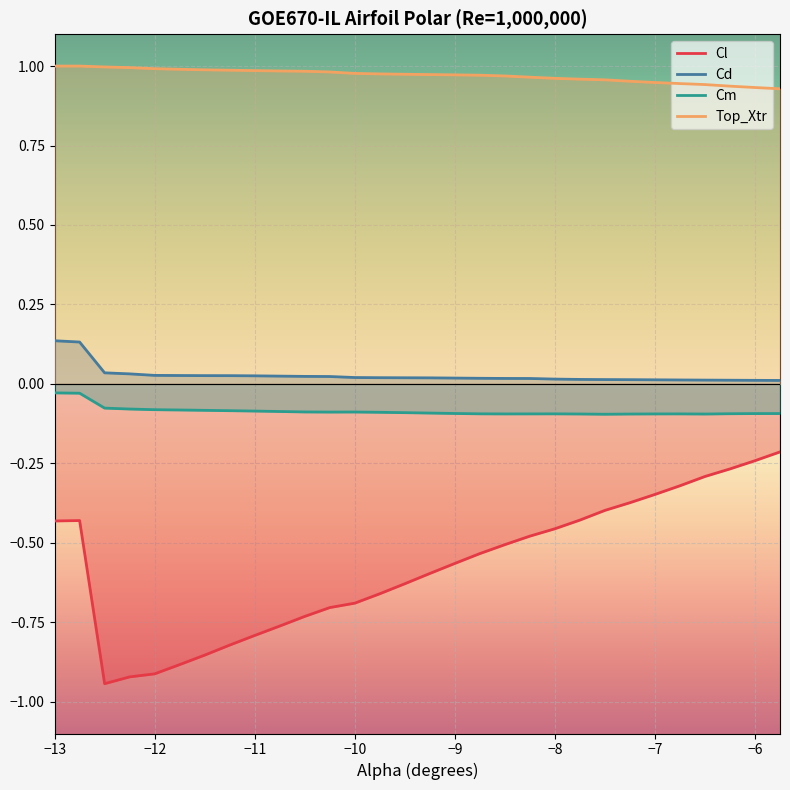

Rank the series by their maximum value, from highest to lowest.

Top_Xtr, Cd, Cm, Cl